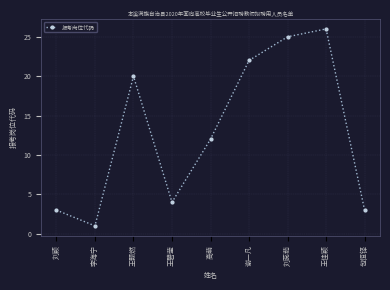

Which category has the highest value across all series?

王佳颖